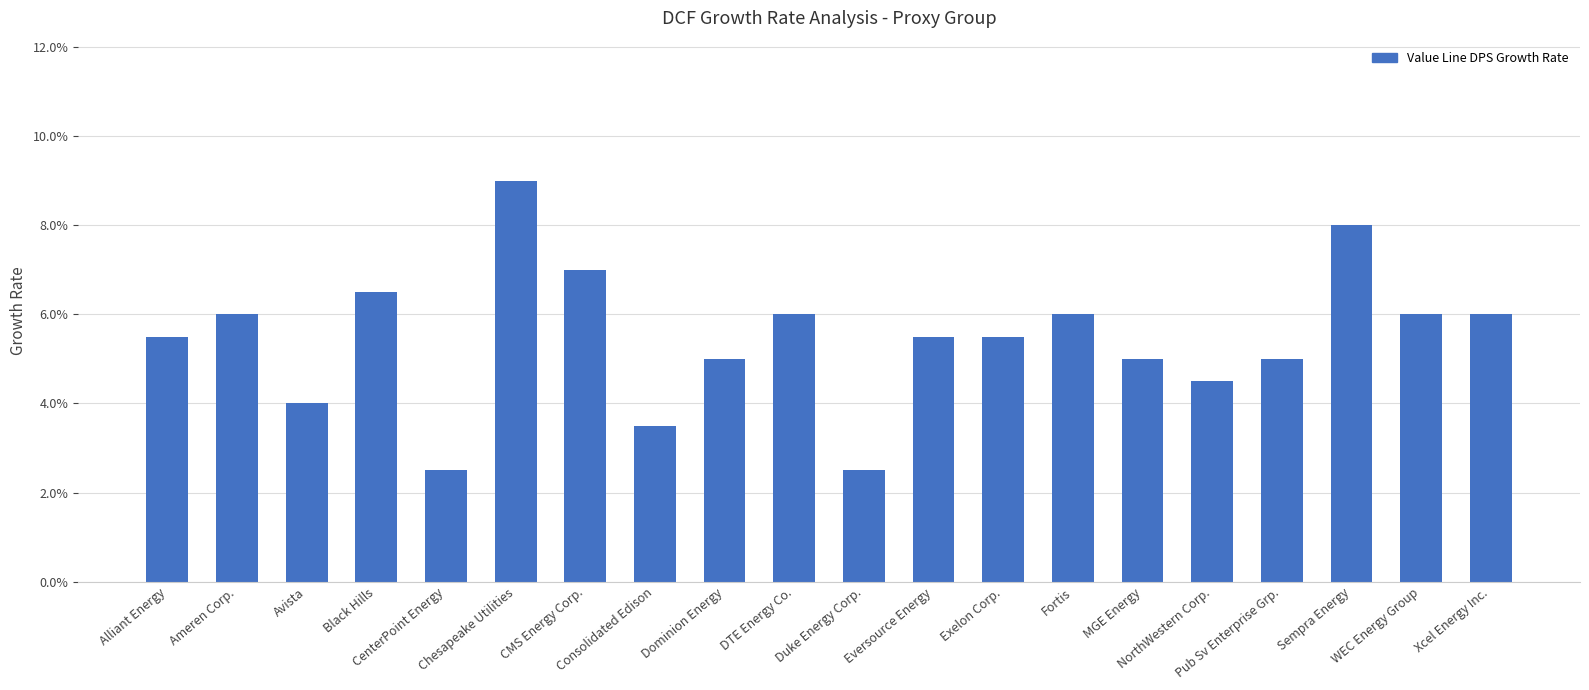

Rank the categories by value from highest to lowest.

Chesapeake Utilities, Sempra Energy, CMS Energy Corp., Black Hills, Ameren Corp., DTE Energy Co., Fortis, WEC Energy Group, Xcel Energy Inc., Alliant Energy, Eversource Energy, Exelon Corp., Dominion Energy, MGE Energy, Pub Sv Enterprise Grp., NorthWestern Corp., Avista, Consolidated Edison, CenterPoint Energy, Duke Energy Corp.